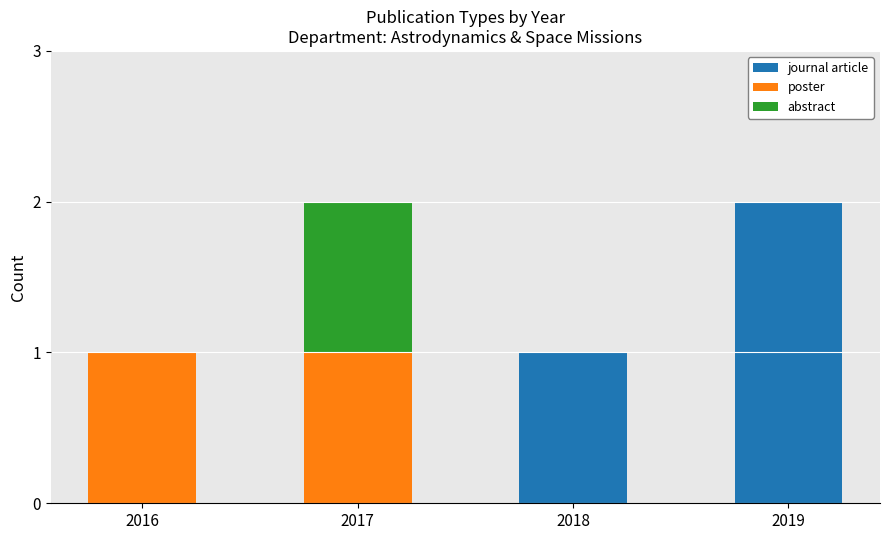

Which category has the highest value in the journal article series?

2019